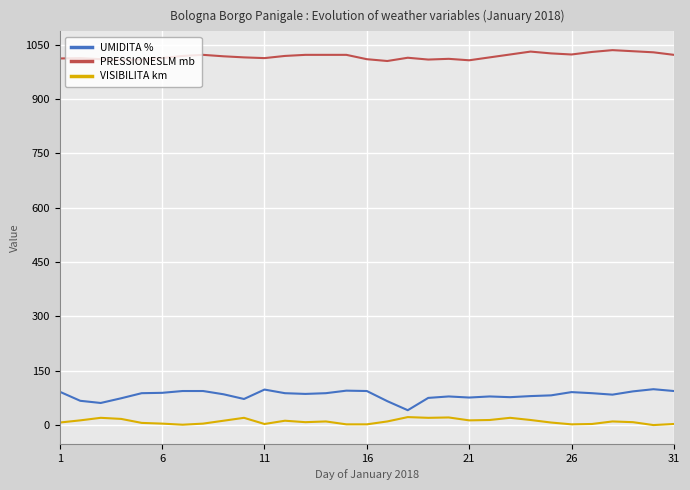

Which series has the largest total across all categories?

PRESSIONESLM mb